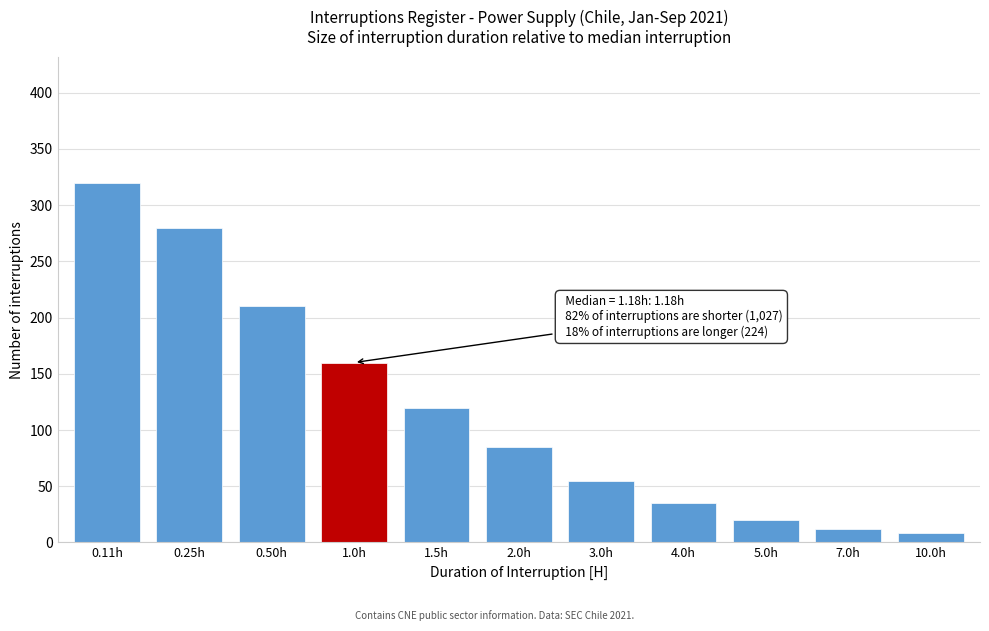

Reading left to right, extract all data points from this chart.

320	280	210	160	120	85	55	35	20	12	8